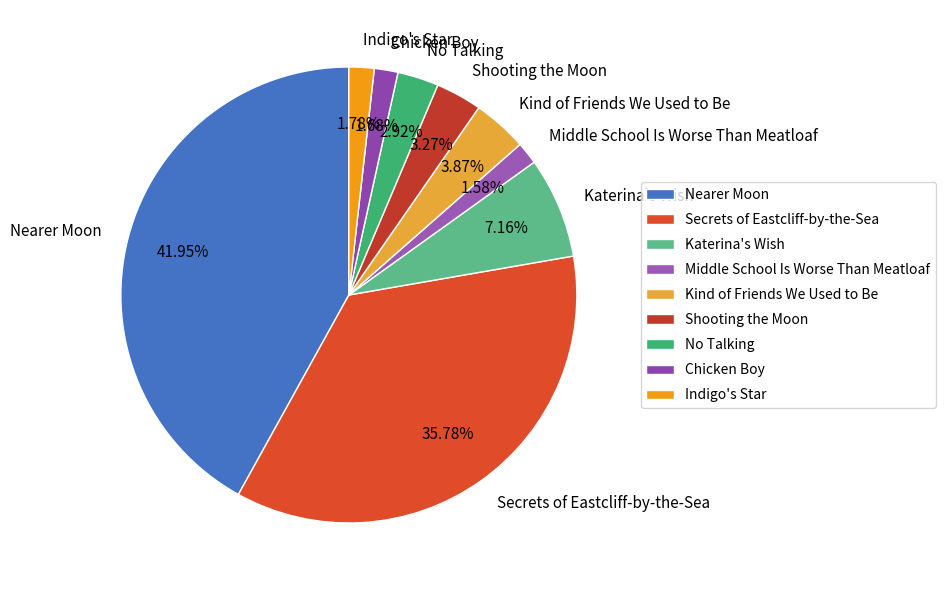

Which slice is the largest?

Nearer Moon